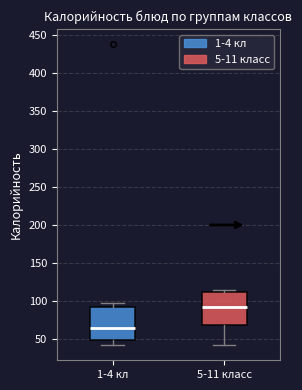

Reading left to right, transcribe this box plot: for each box, give where its median line is, the range the box spans, and where its two whiskers end, as read against the y-axis. The values are not printed on the chart, so give them approximately, as read against the axis.

1-4 кл: median 65, box 50 to 90, whiskers 40 to 100
5-11 класс: median 90, box 70 to 110, whiskers 40 to 115